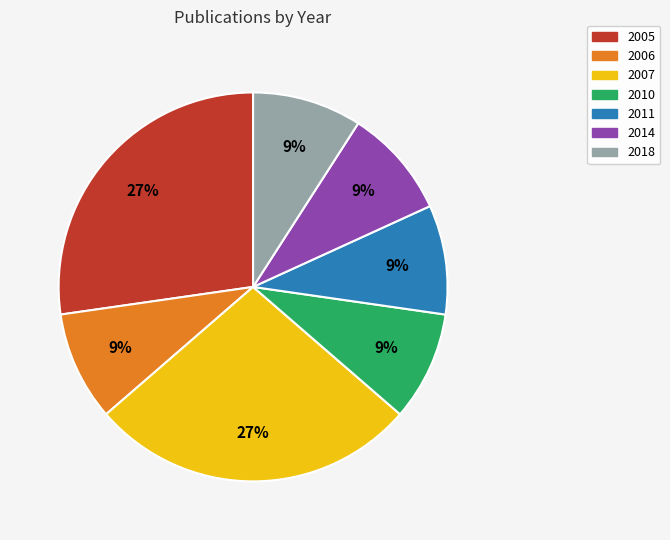

Is it true that 2018 is 9% of the pie?

True